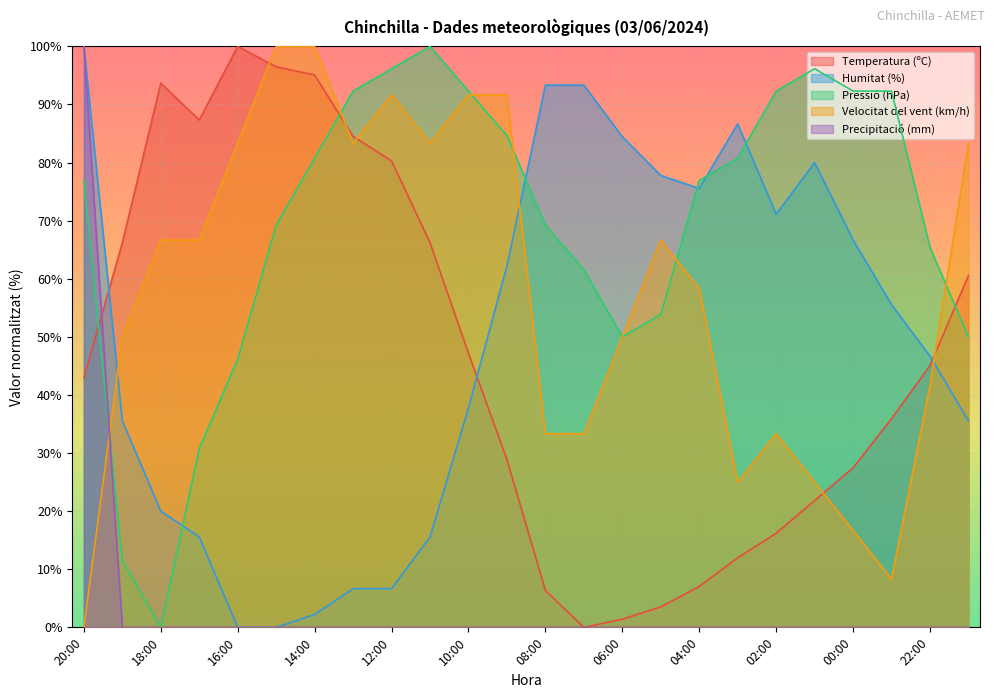

Between 22:00 and 01:00, which is larger?

22:00